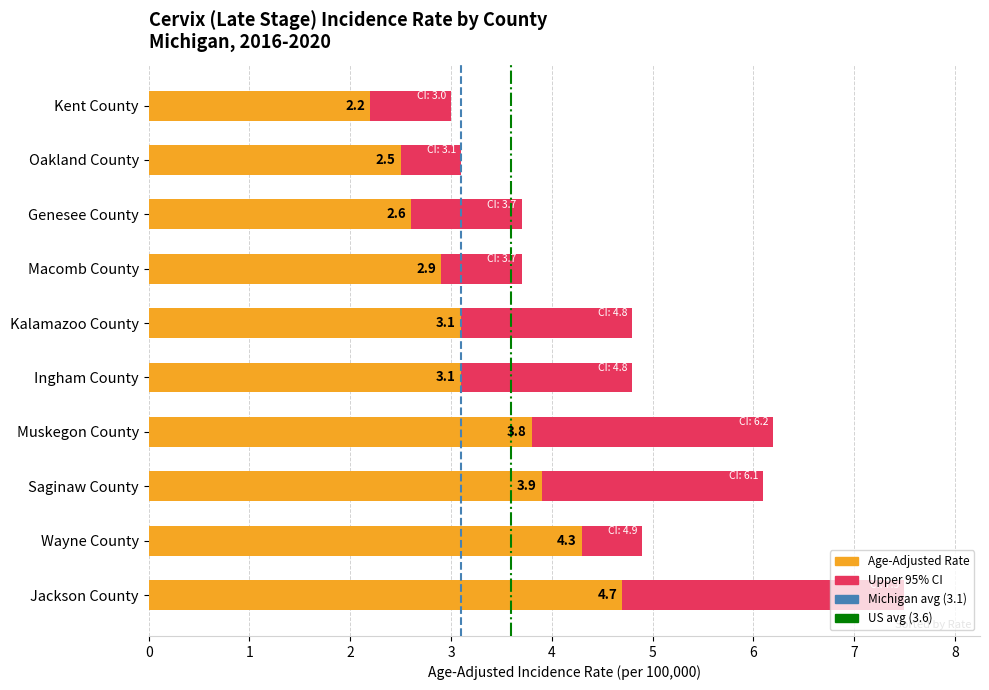

Which label corresponds to the smallest value in the chart?

Kent County